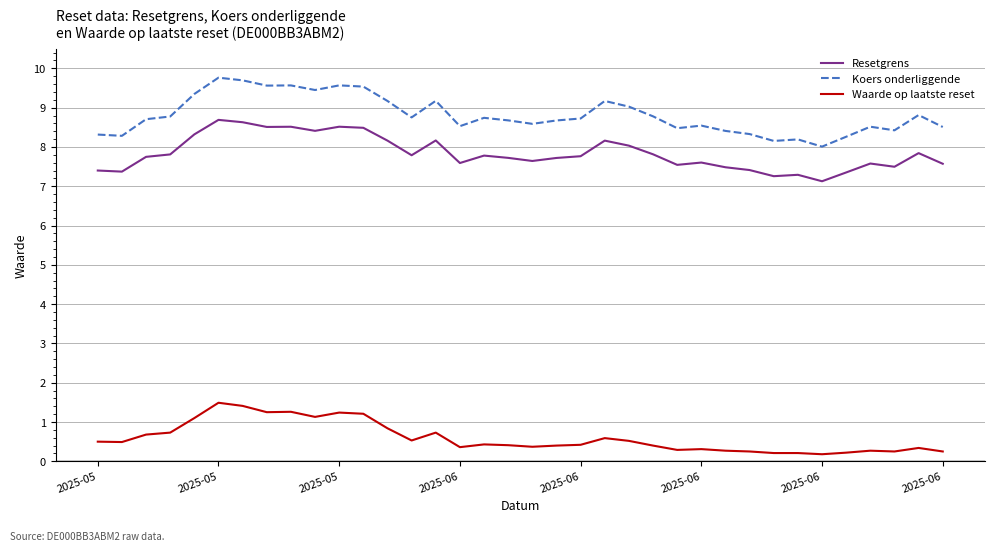

What is the minimum value for Koers onderliggende?

8.0